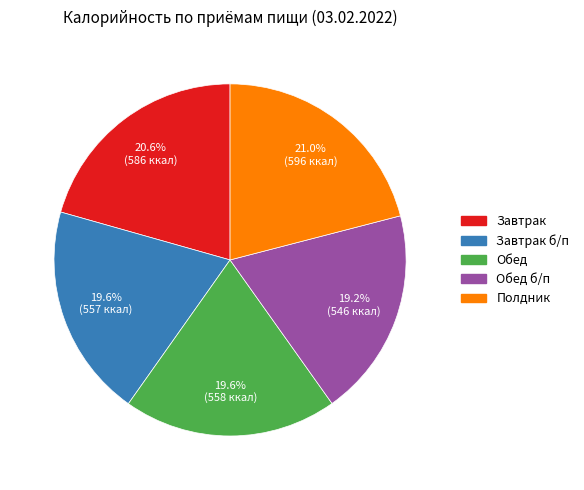

To the nearest percent, what is the average slice percentage?

20%